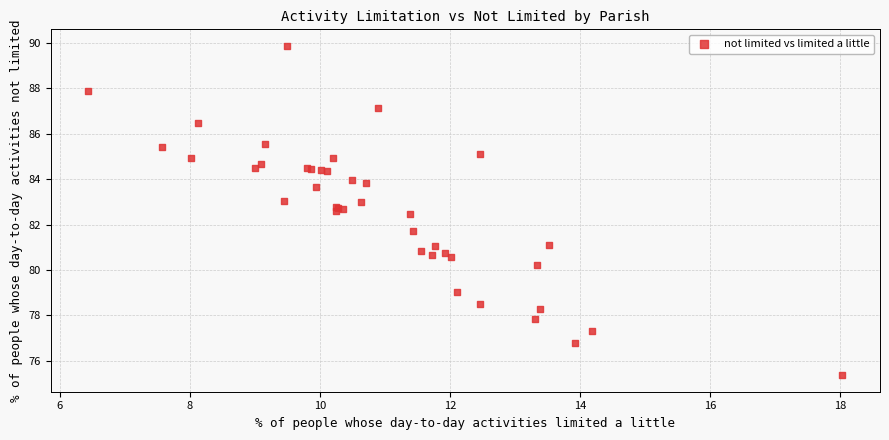

What Y value in the scatter plot is closest to 82?

81.7